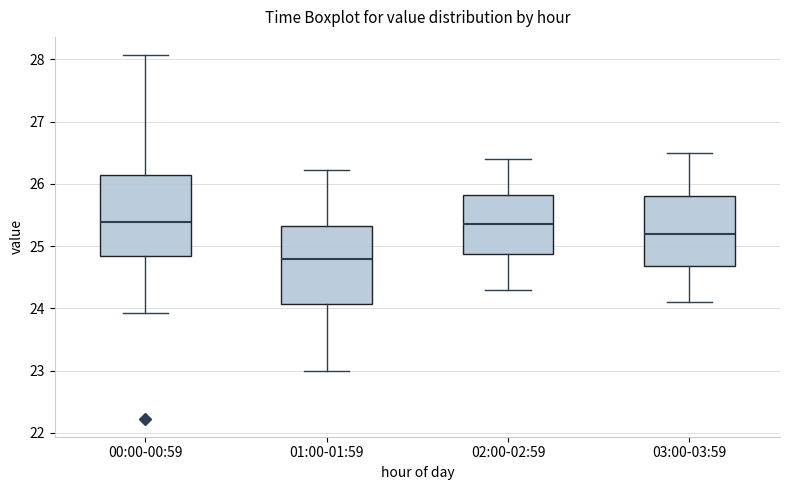

Reading left to right, transcribe this box plot: for each box, give where its median line is, the range the box spans, and where its two whiskers end, as read against the y-axis. The values are not printed on the chart, so give them approximately, as read against the axis.

00:00-00:59: median 25.4, box 24.8 to 26.1, whiskers 23.9 to 28.1
01:00-01:59: median 24.8, box 24.1 to 25.3, whiskers 23.0 to 26.2
02:00-02:59: median 25.4, box 24.9 to 25.8, whiskers 24.3 to 26.4
03:00-03:59: median 25.2, box 24.7 to 25.8, whiskers 24.1 to 26.5